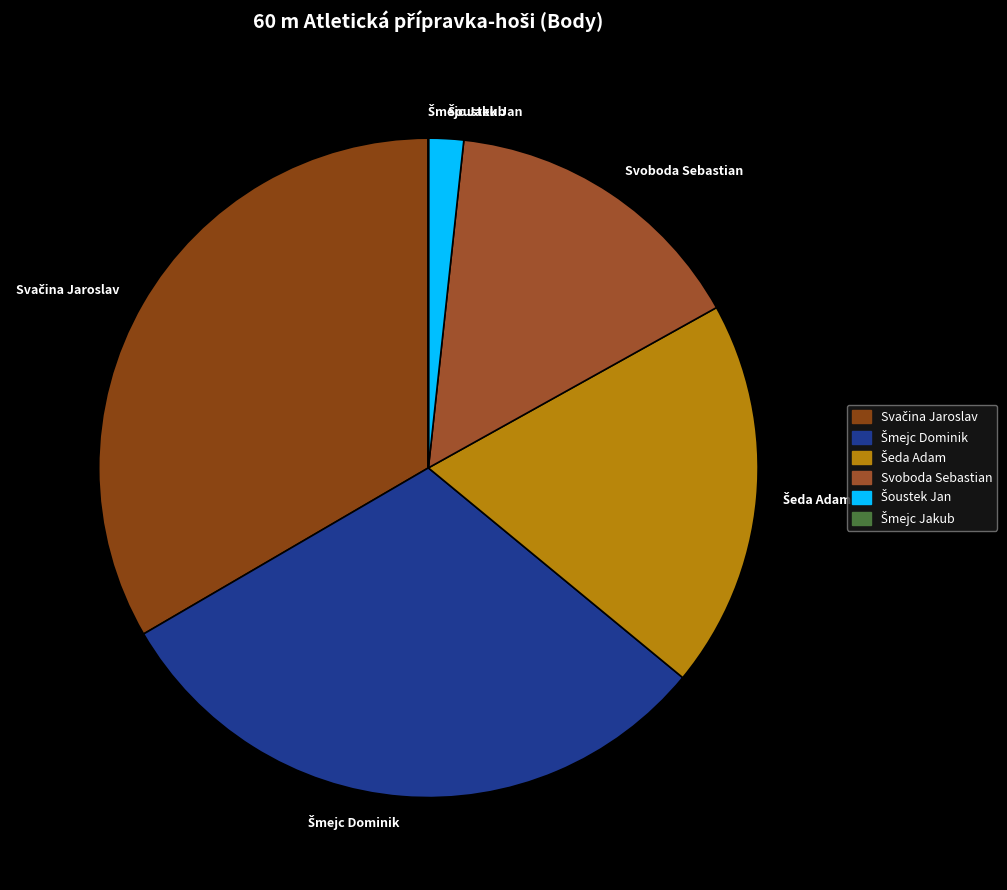

Is there any slice that represents more than half of the pie?

No